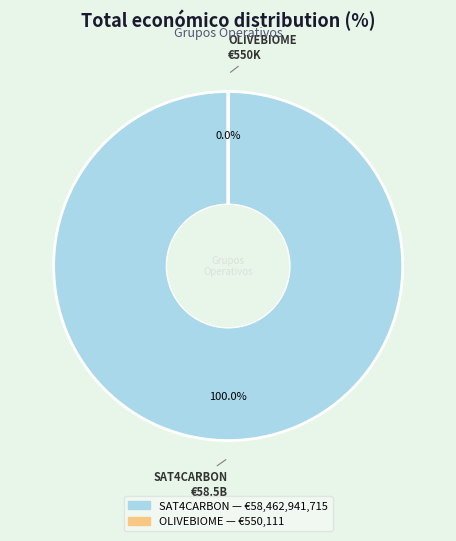

Do OLIVEBIOME and SAT4CARBON together represent more than half of the pie?

Yes